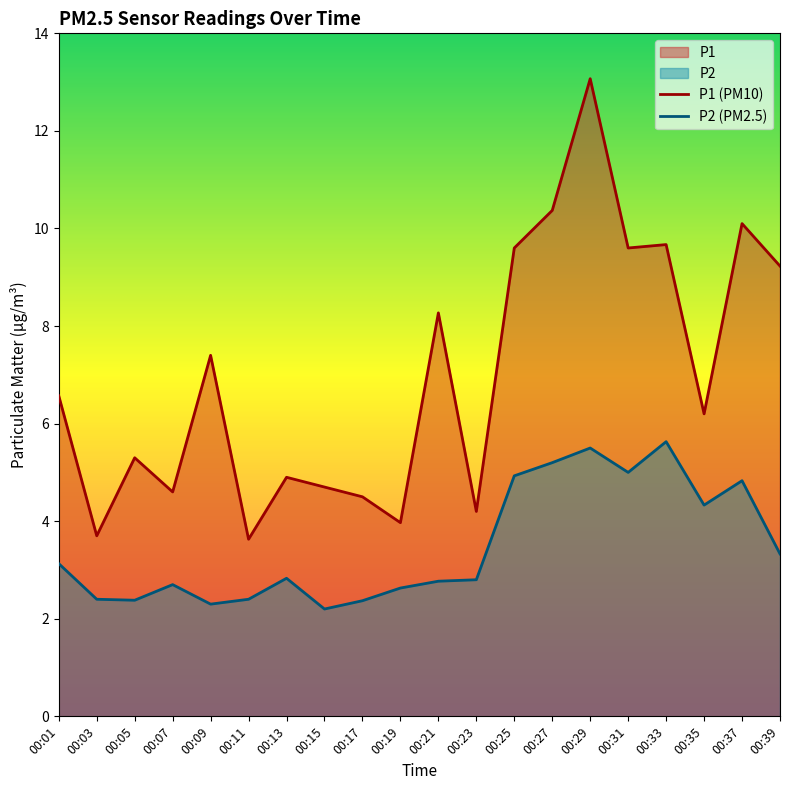

How many data points does each series have?

20